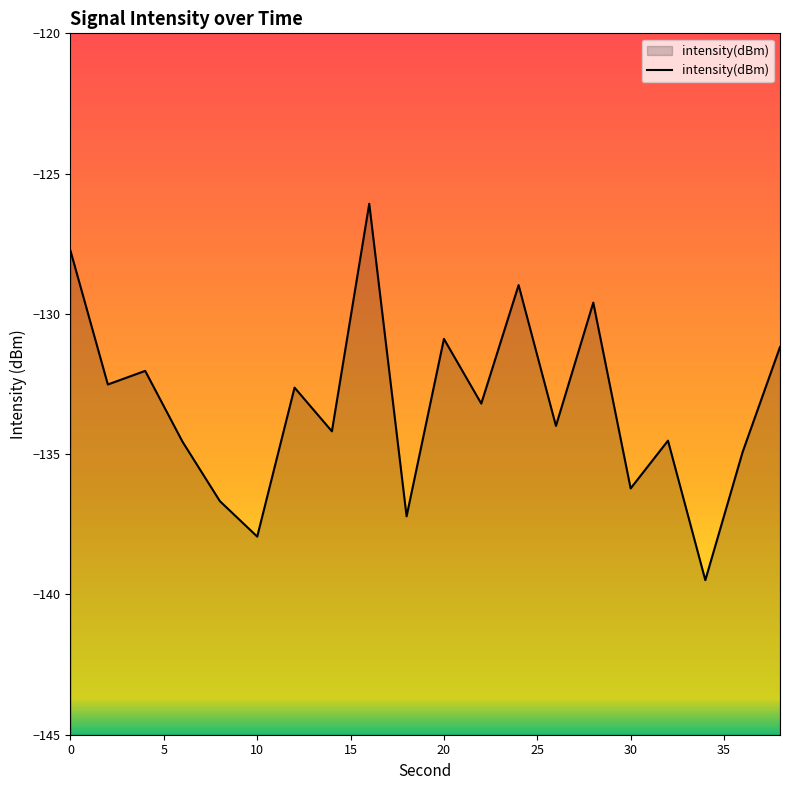

Reading left to right, what are all the values shown in this chart?

-127.8	-132.5	-132.0	-134.6	-136.7	-137.9	-132.6	-134.2	-126.1	-137.2	-130.9	-133.2	-129.0	-134.0	-129.6	-136.2	-134.5	-139.5	-134.9	-131.2